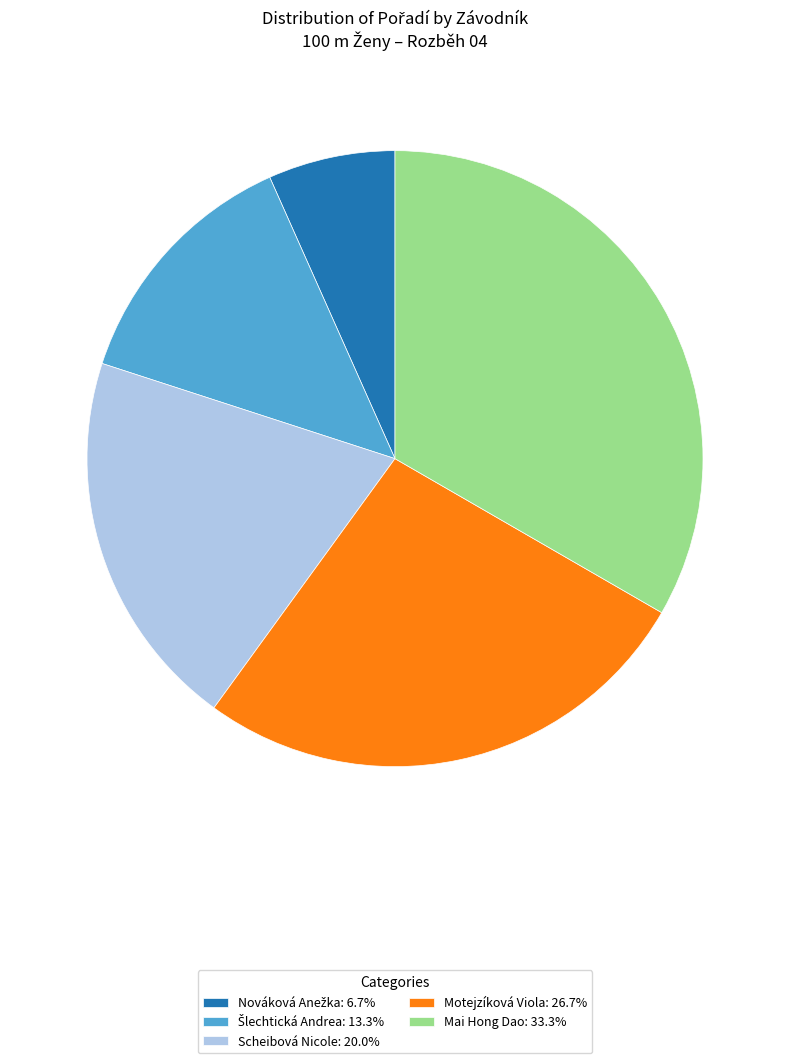

Does any single category account for the majority?

No